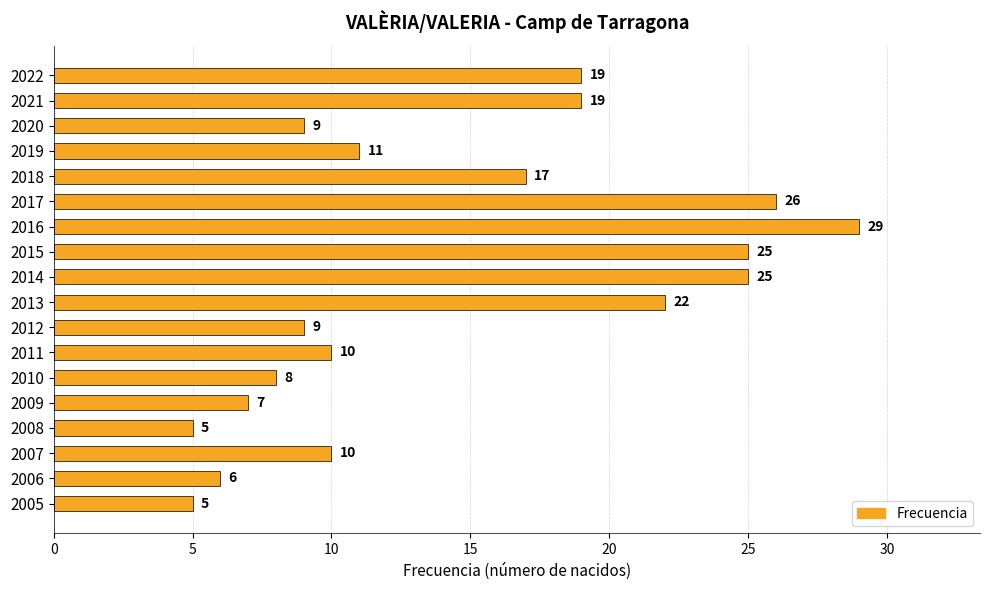

What is the greatest value displayed?

29